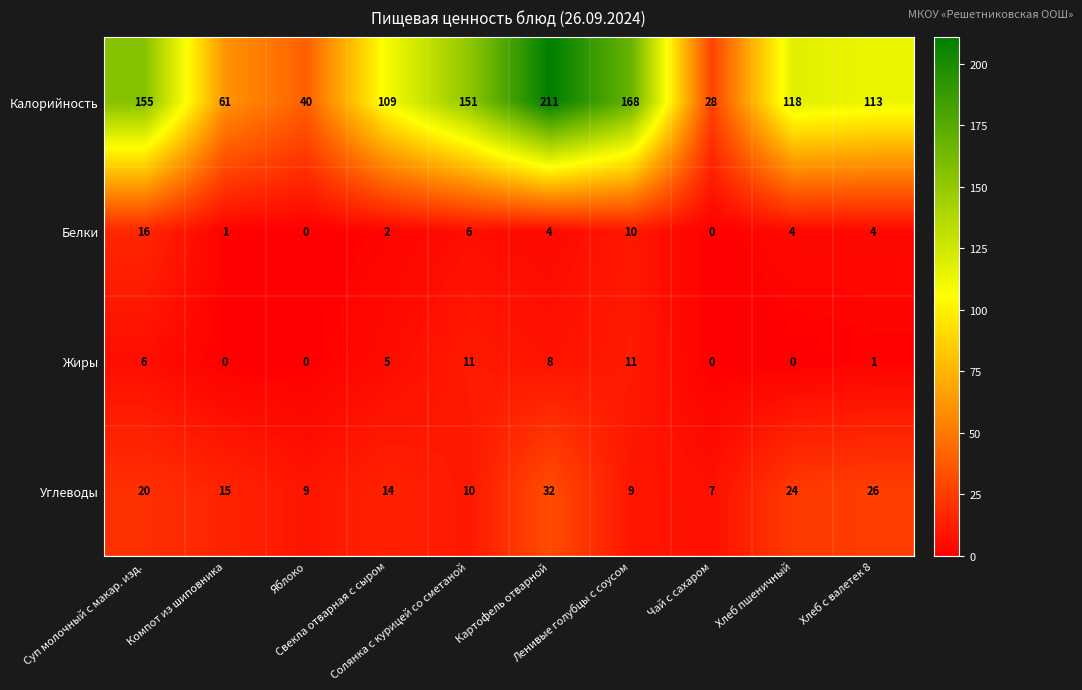

What is the maximum value shown in the chart?

211